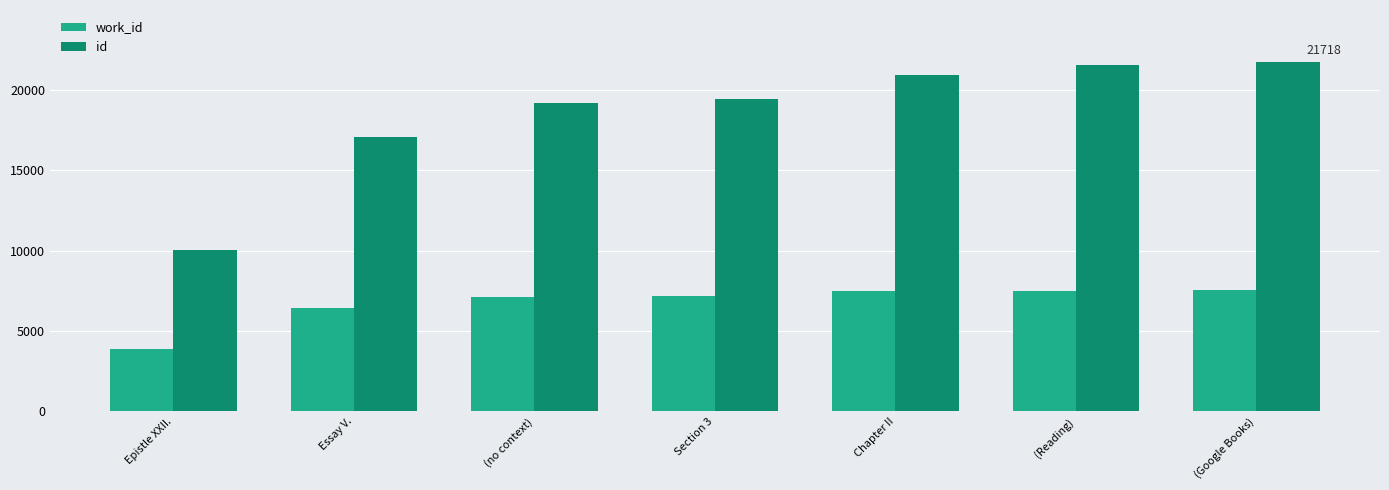

What are all the series names shown in the legend?

work_id, id